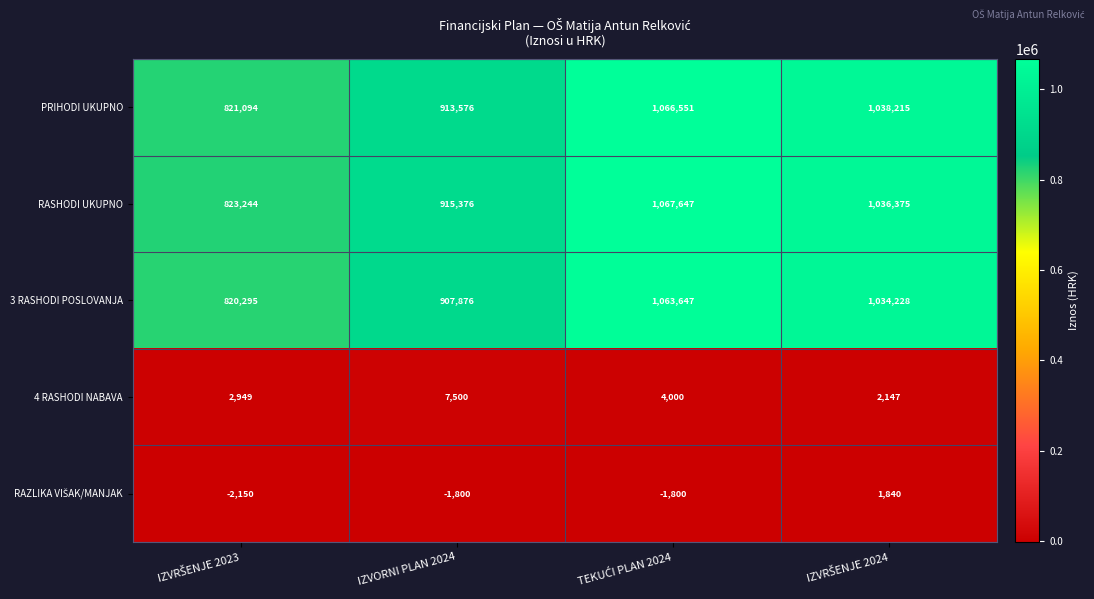

How many distinct data groups are displayed?

5